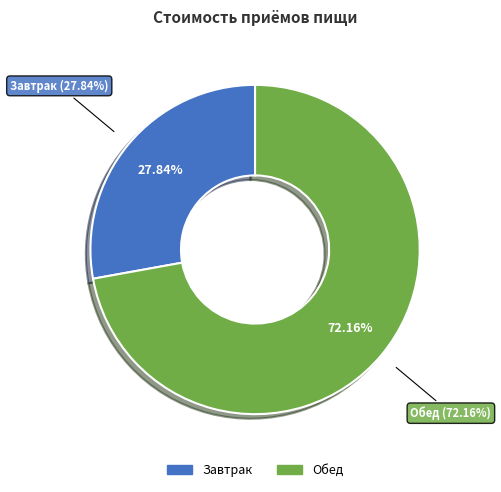

To the nearest percent, what is the difference between the Завтрак and Обед slice percentages?

44%